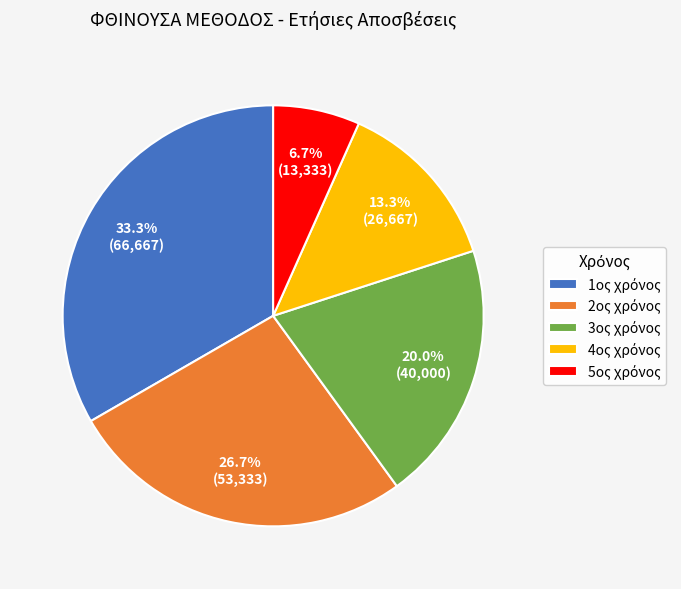

Is there a majority slice in this chart?

No